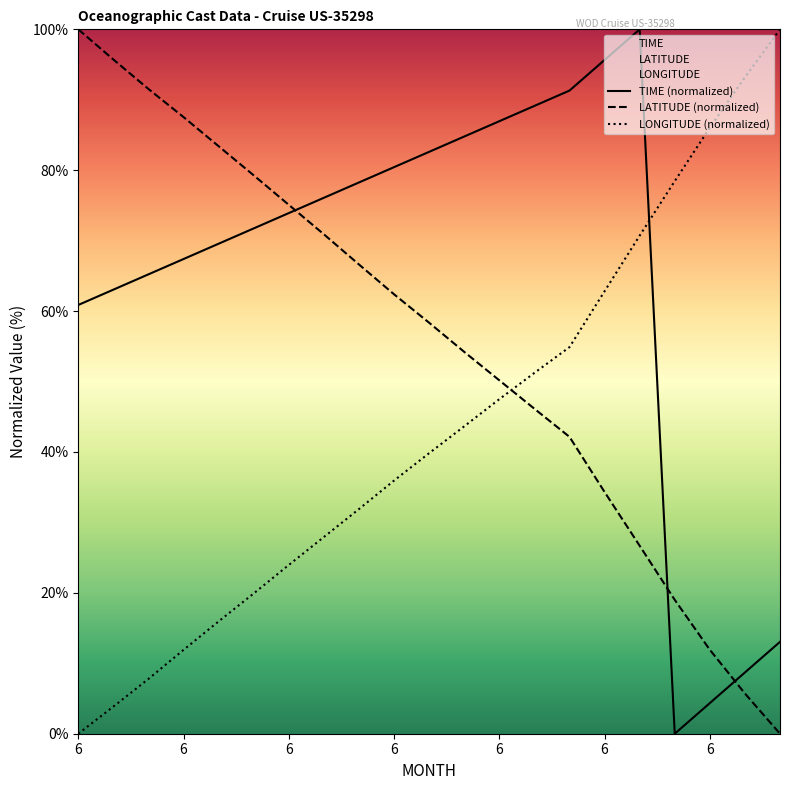

List the series in order of their peak value, highest first.

TIME, LATITUDE, LONGITUDE